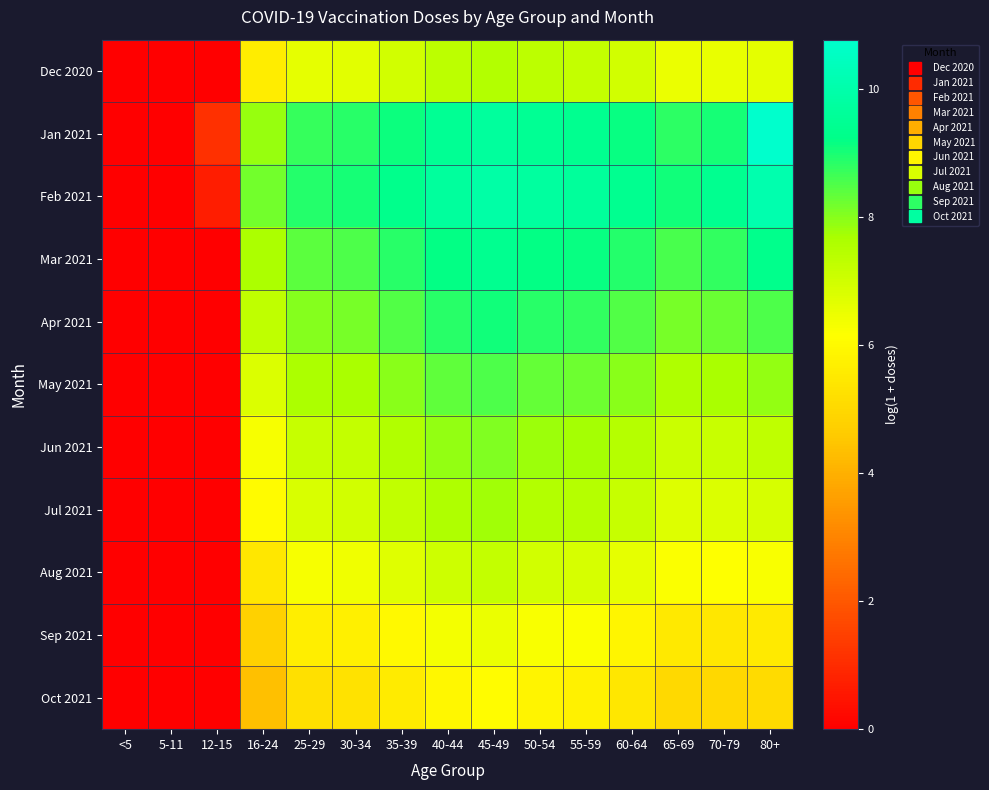

Which series has the widest spread of values?

Jan 2021